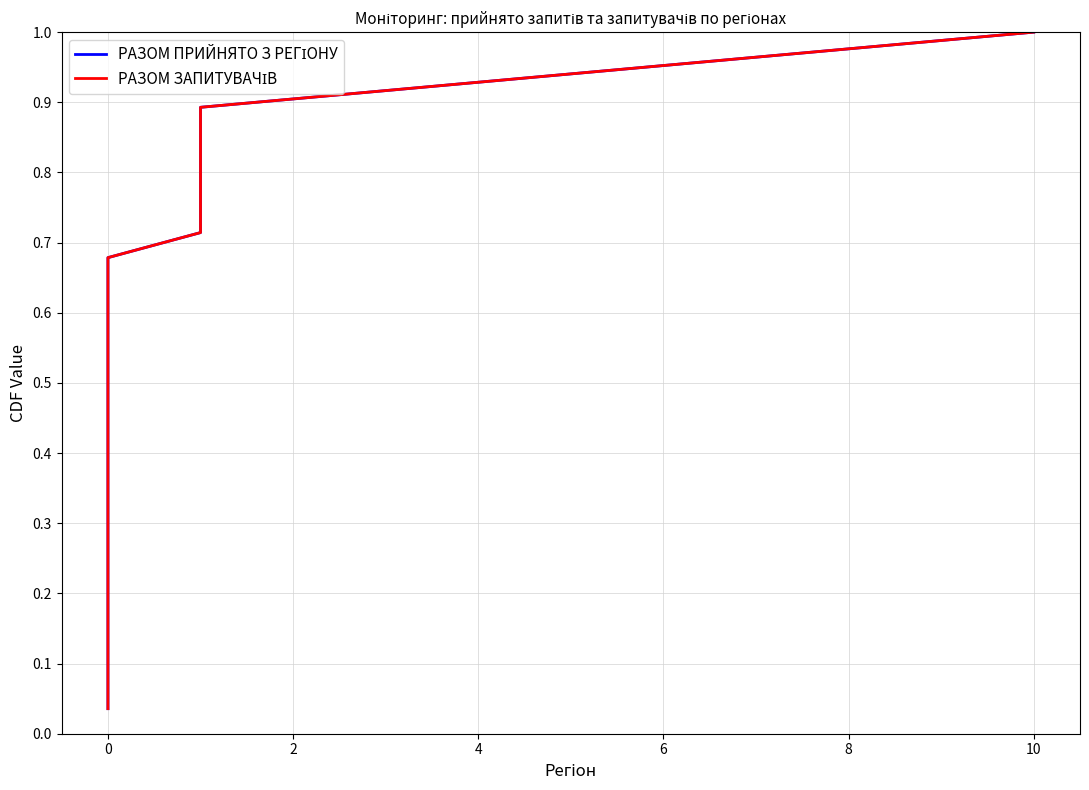

Does the chart have visible grid lines?

Yes